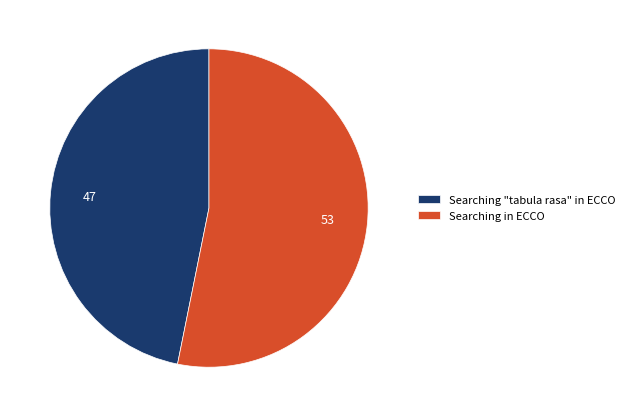

Does Searching "tabula rasa" in ECCO account for over 50% of the chart?

No